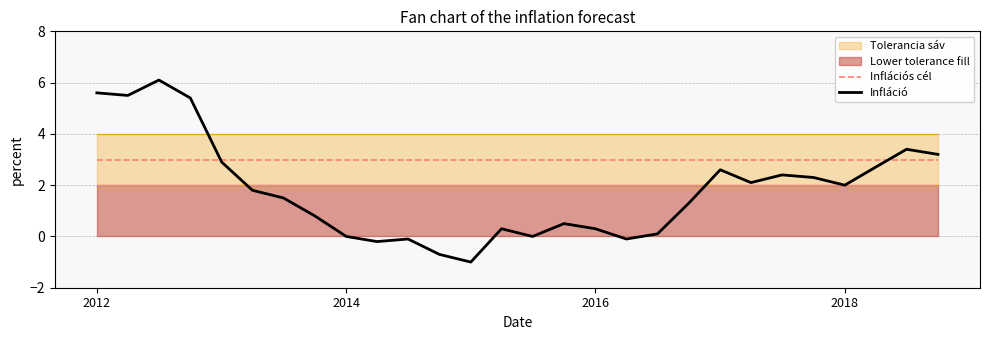

How many data points in Infláció are above 1?

16